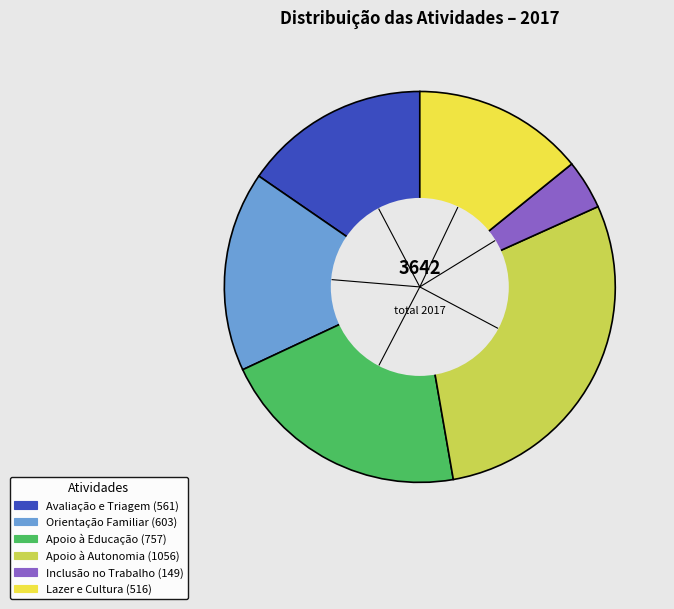

How many segments does this pie chart have?

6